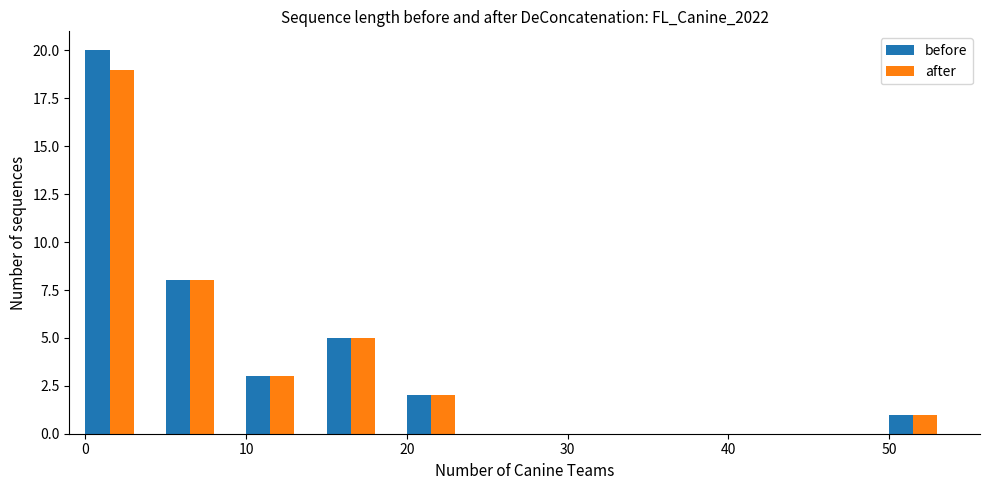

What is the greatest value displayed?

20